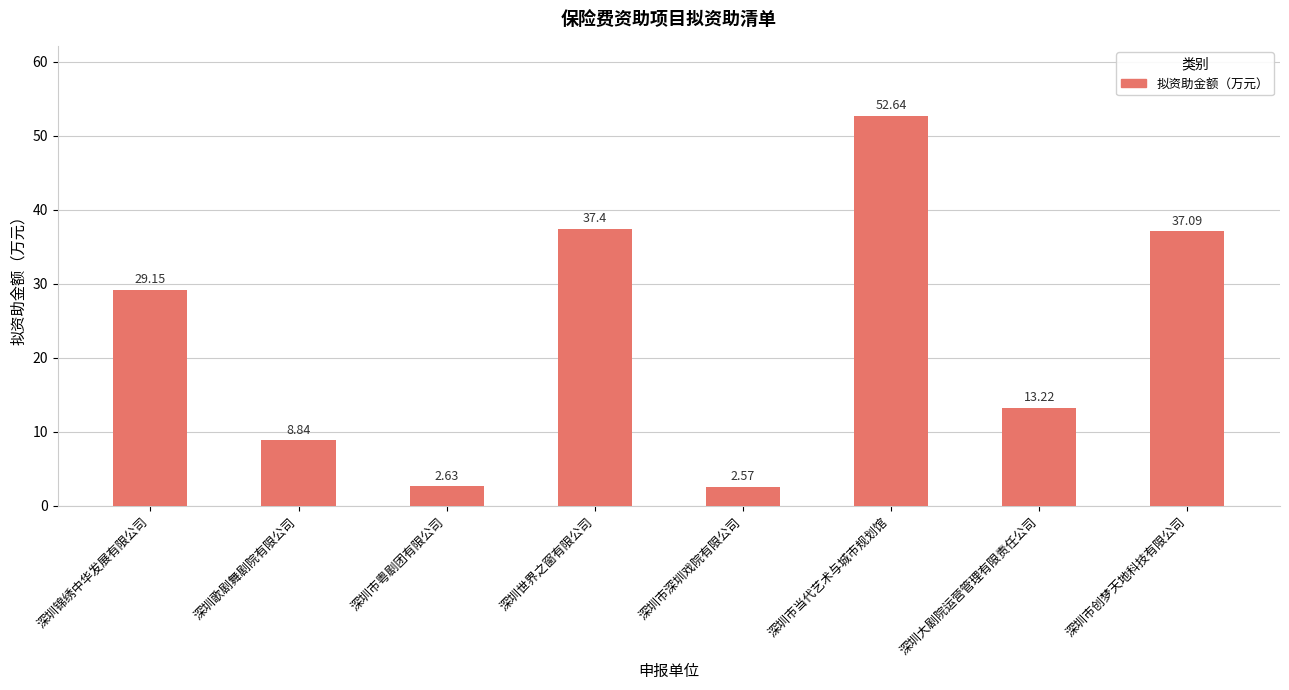

Where is the data nearest to the value 27?

深圳锦绣中华发展有限公司